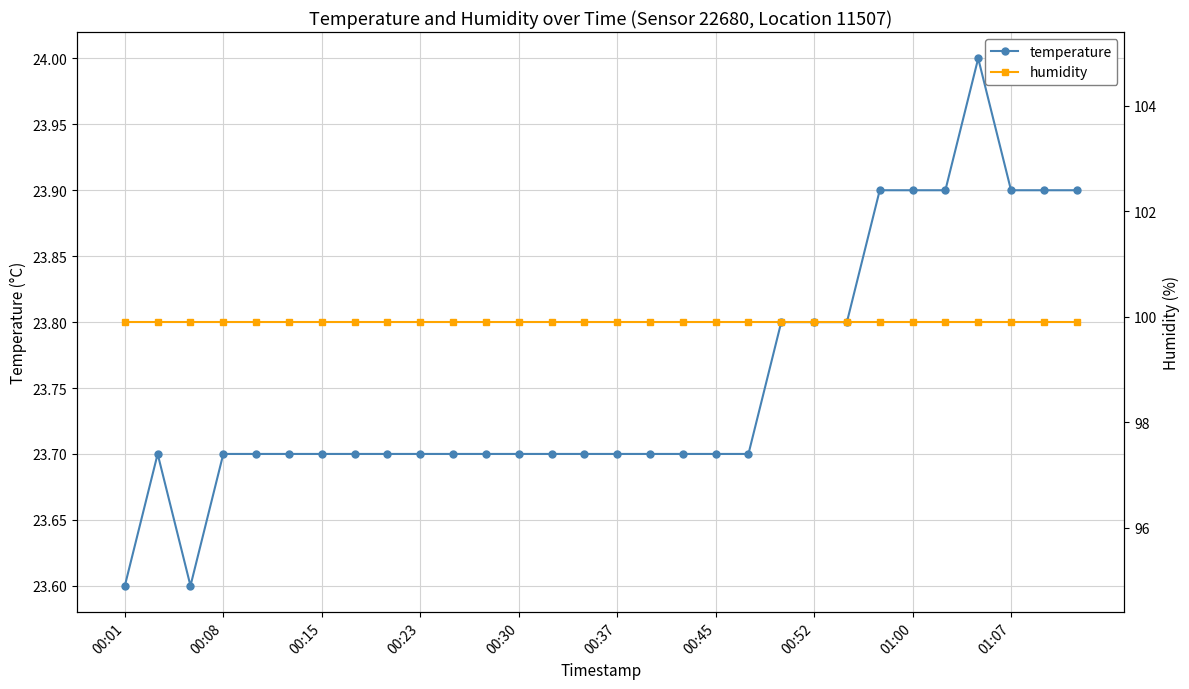

True or false: temperature and humidity intersect in this chart.

False